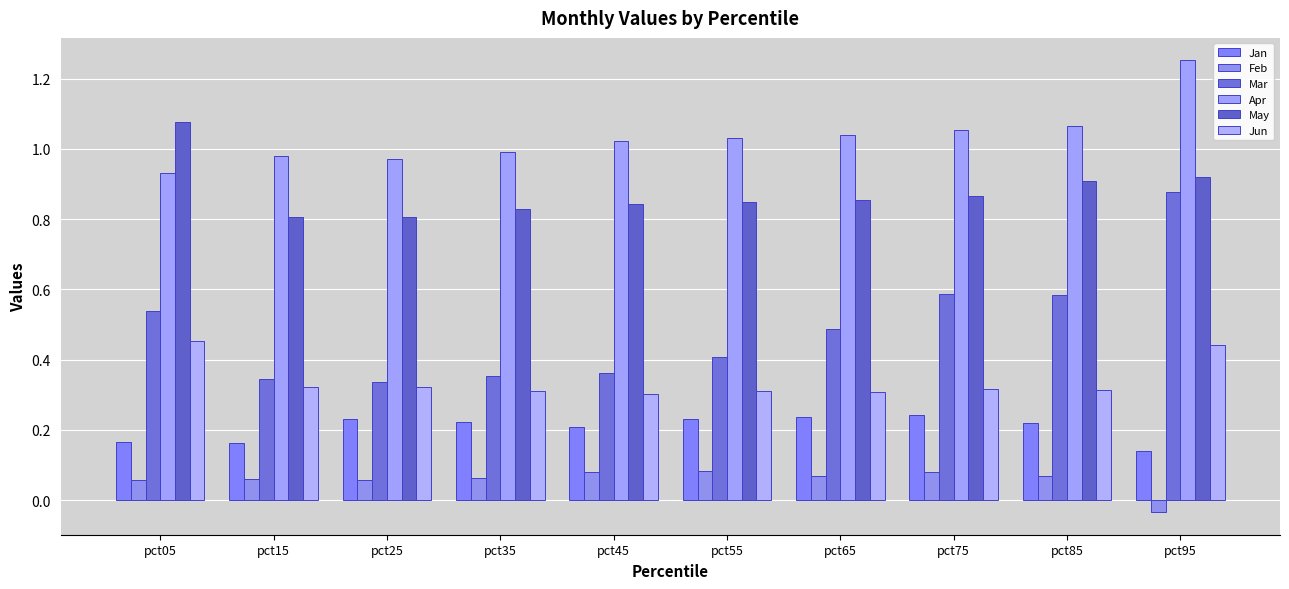

How many May values are between 0 and 1?

9